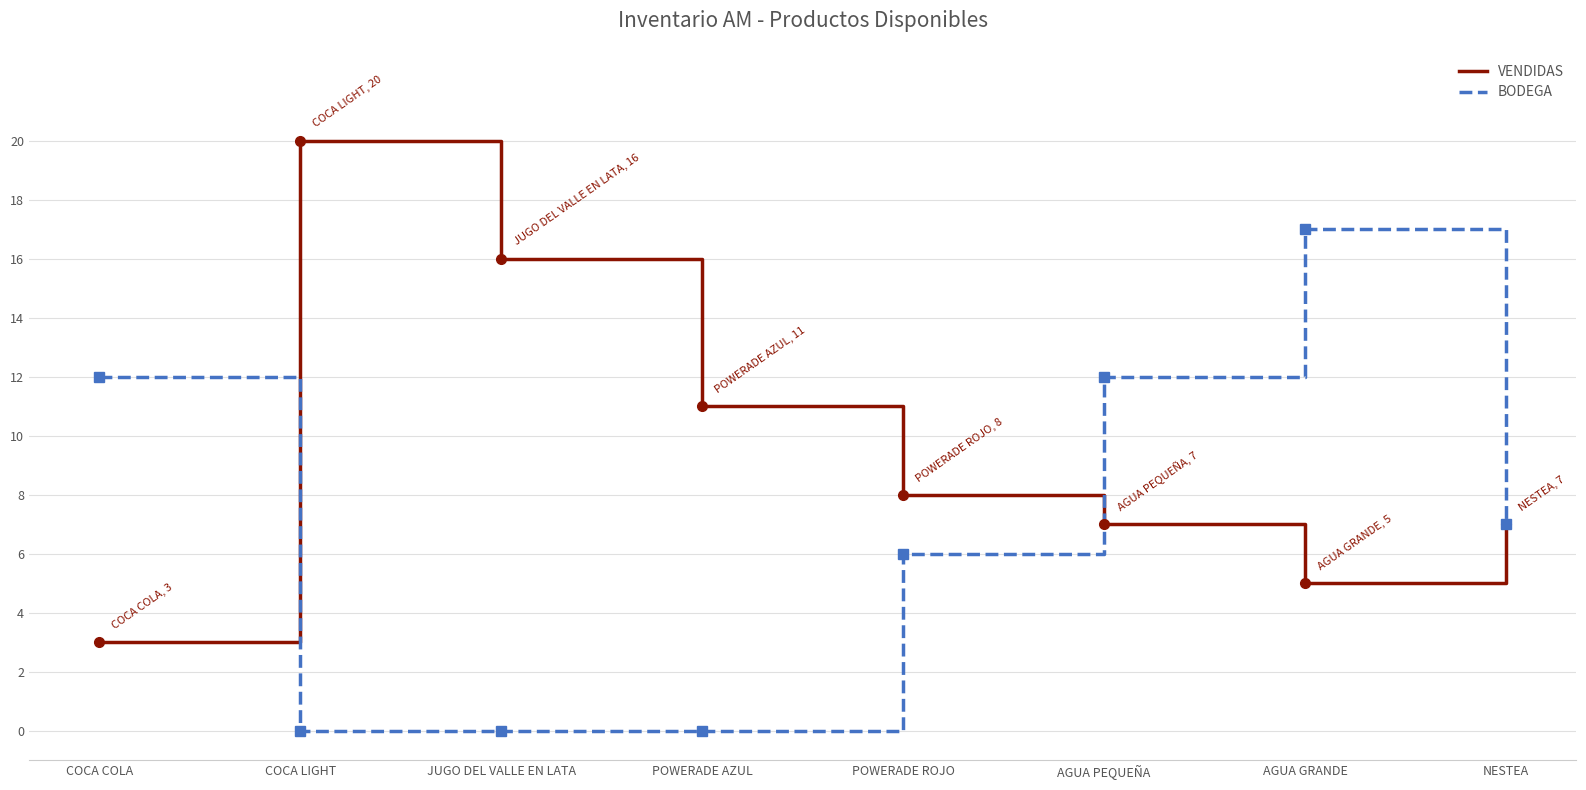

What is the difference between the maximum and minimum values in the VENDIDAS series?

17